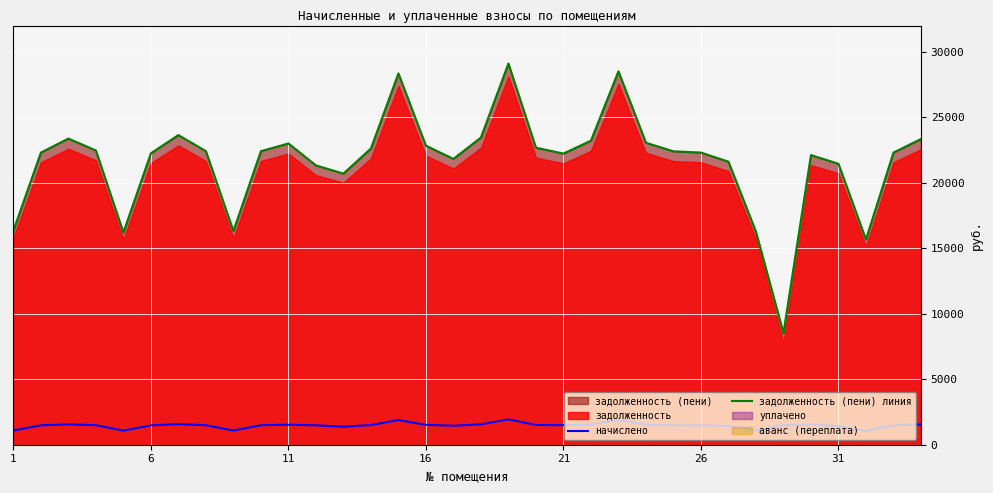

True or false: задолженность (пени) линия and начислено intersect in this chart.

False